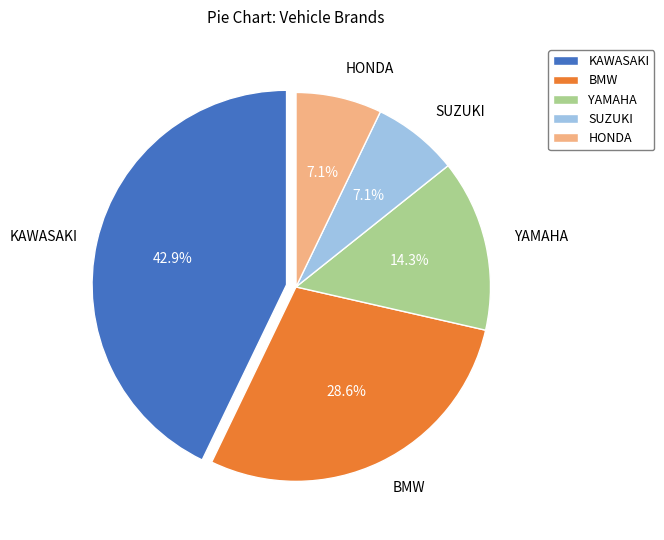

Approximately how many times larger is the value at BMW compared to YAMAHA?

2.0